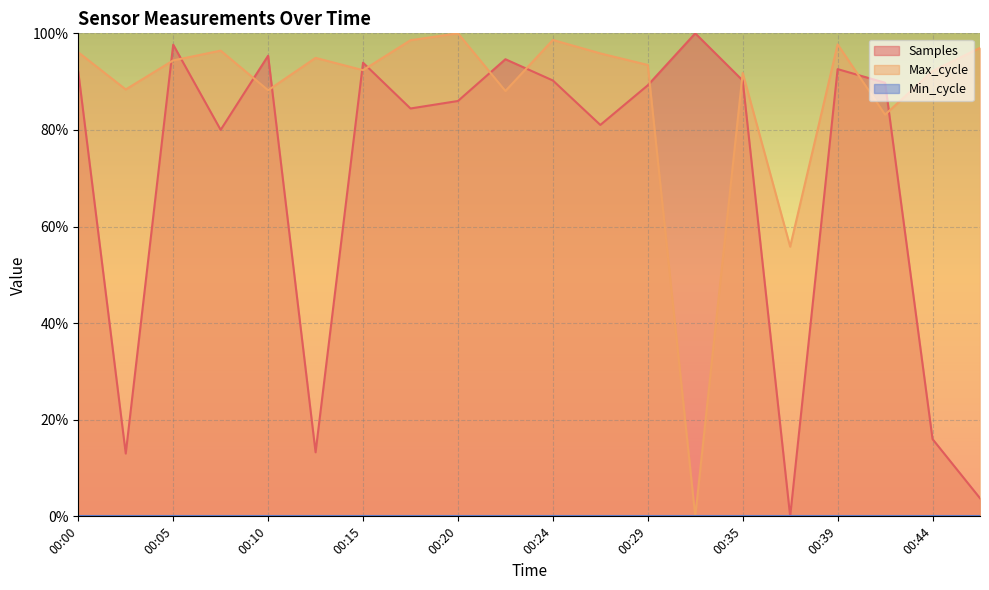

How many categories are shown in the chart?

20